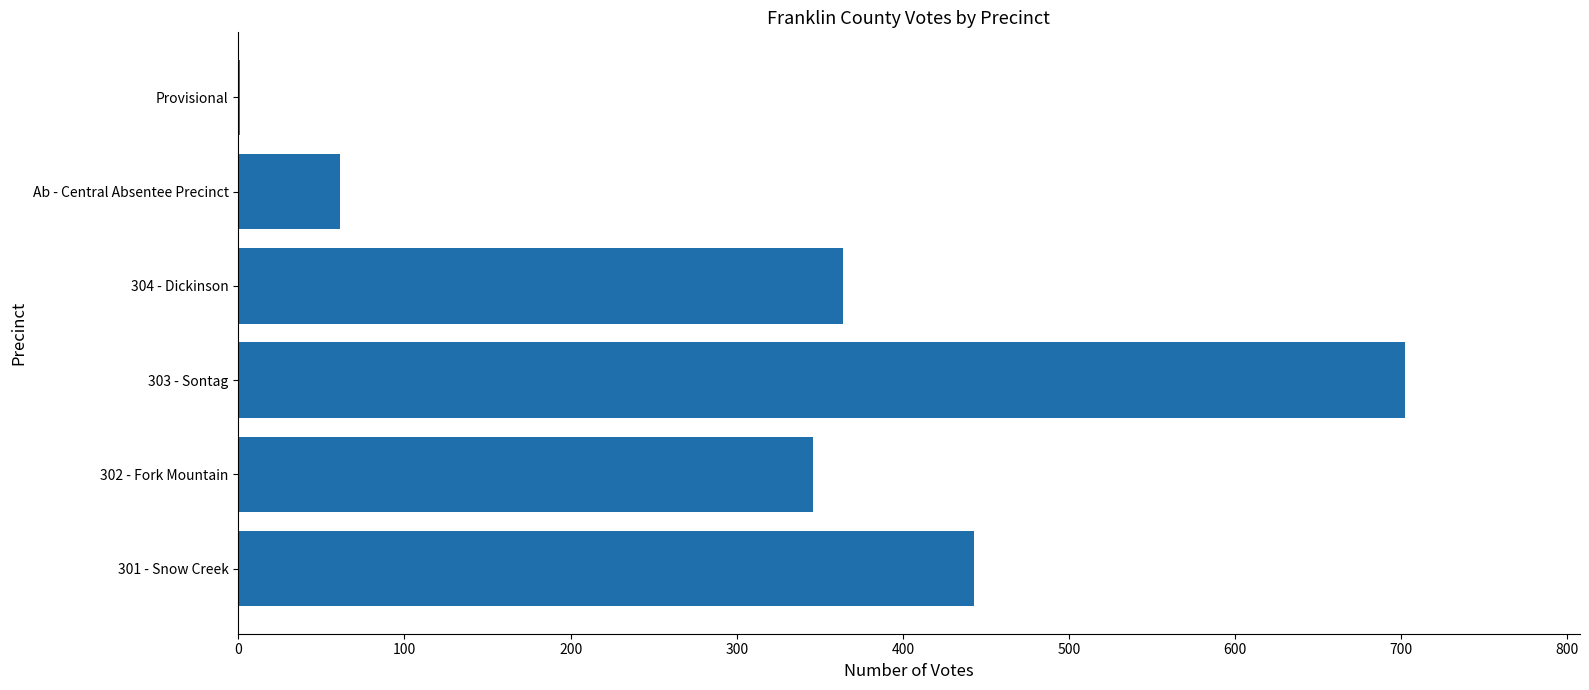

True or false: the data shows 486 at 302 - Fork Mountain.

False